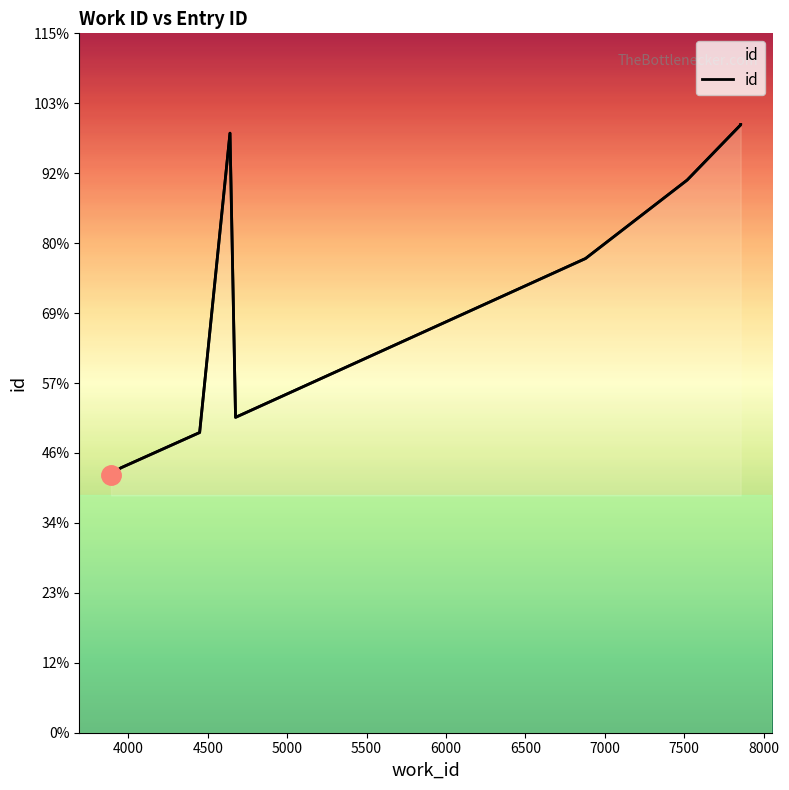

Read the value at 6500, to the nearest 50.

21550